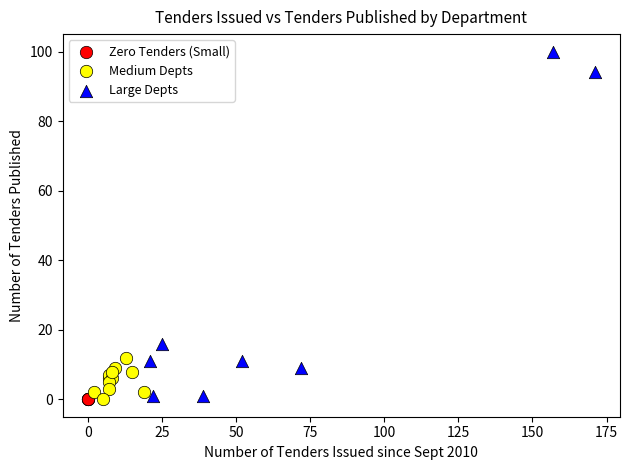

Which series reaches the maximum Y coordinate?

Large Depts